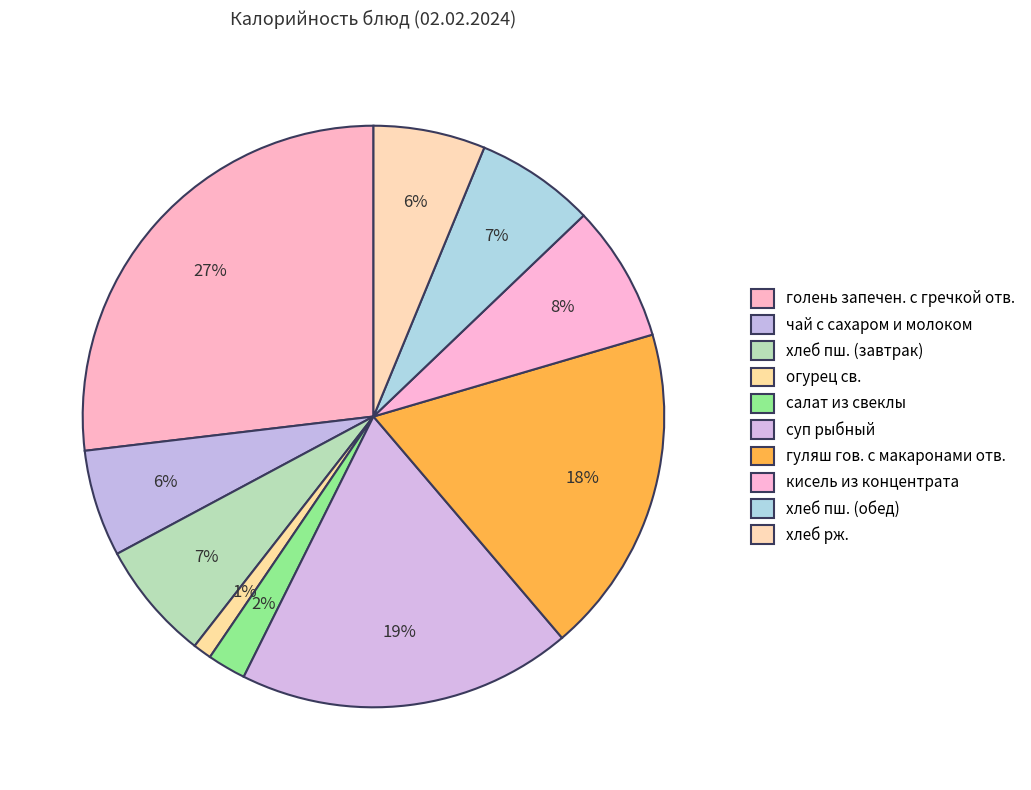

Which has a higher value, суп рыбный or хлеб пш. (завтрак)?

суп рыбный